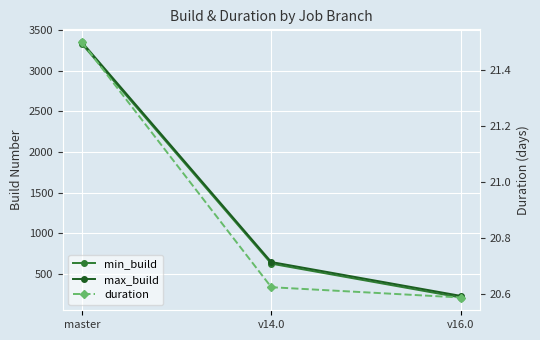

At which label does duration reach its peak?

master